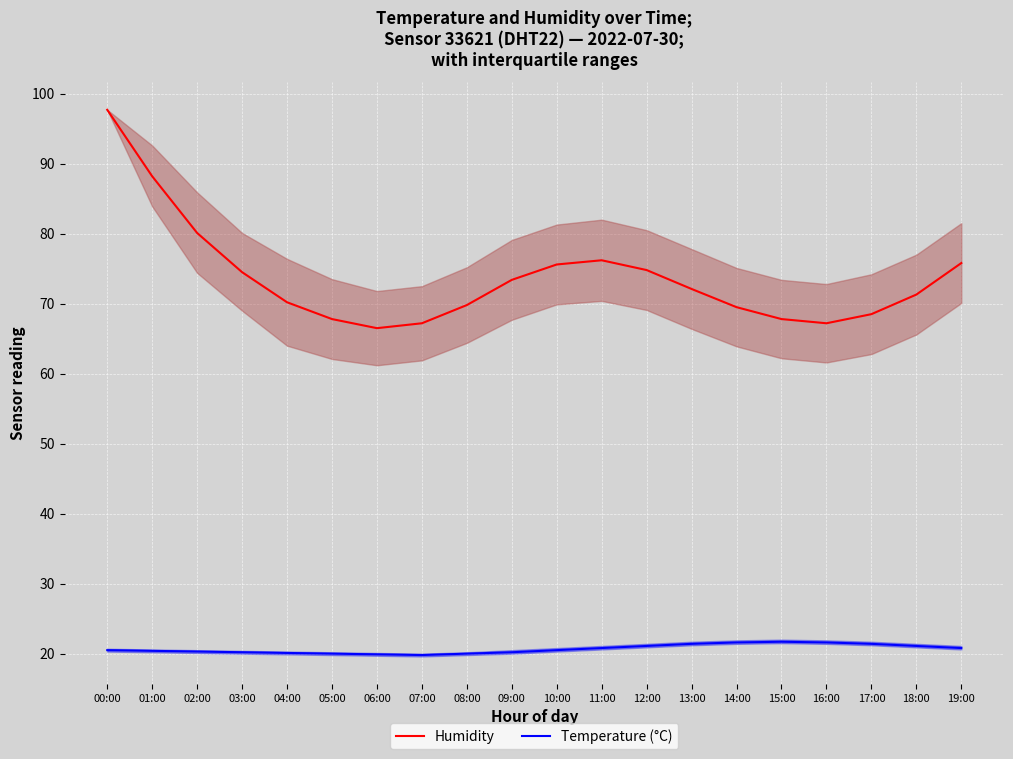

Is it true that Temperature (°C) equals 20.1 at 04:00?

True